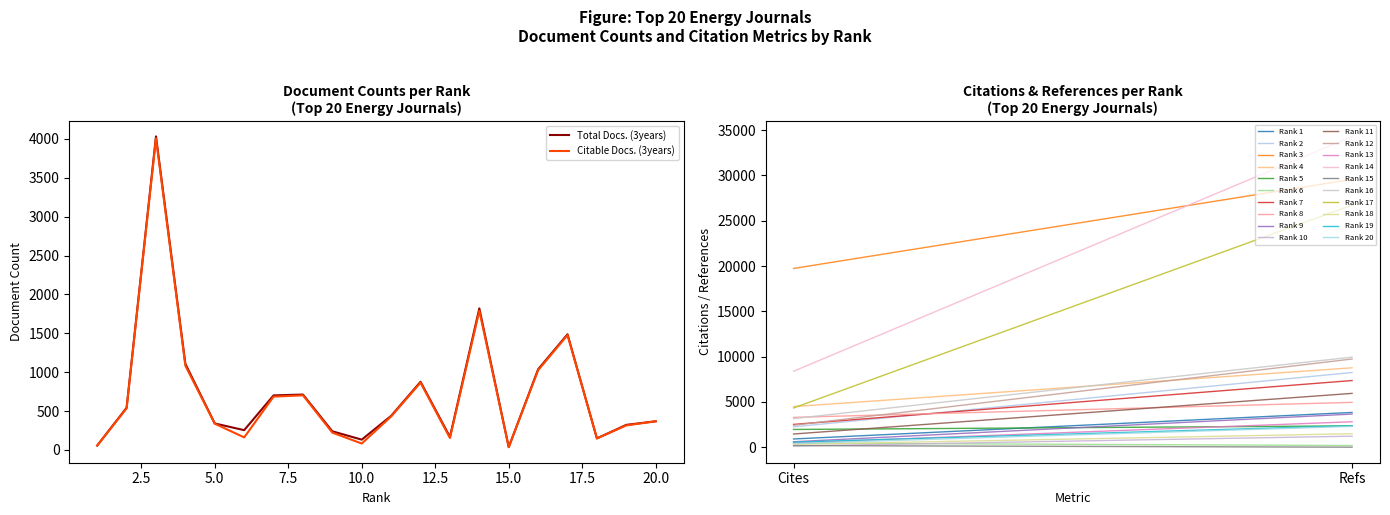

List the labels in order of Citable Docs. (3years) value, largest first.

3, 14, 17, 4, 16, 12, 8, 7, 2, 11, 20, 5, 19, 9, 6, 13, 18, 10, 1, 15